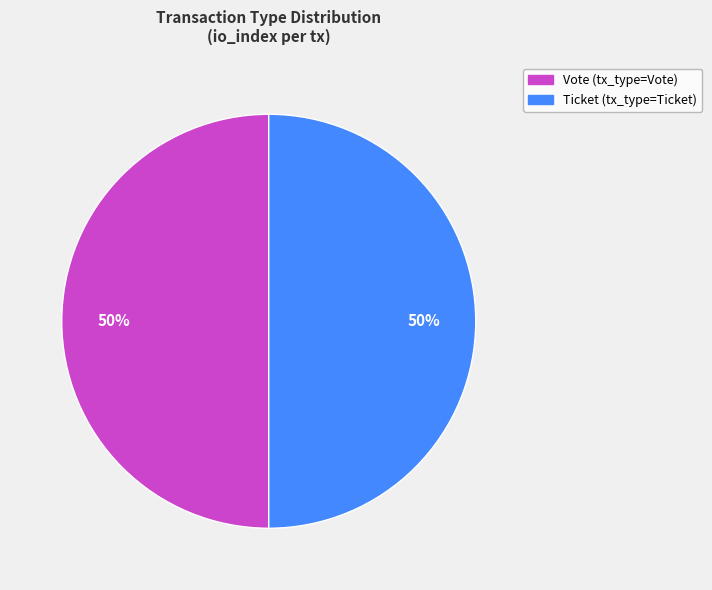

To the nearest percent, what is the average slice percentage?

50%